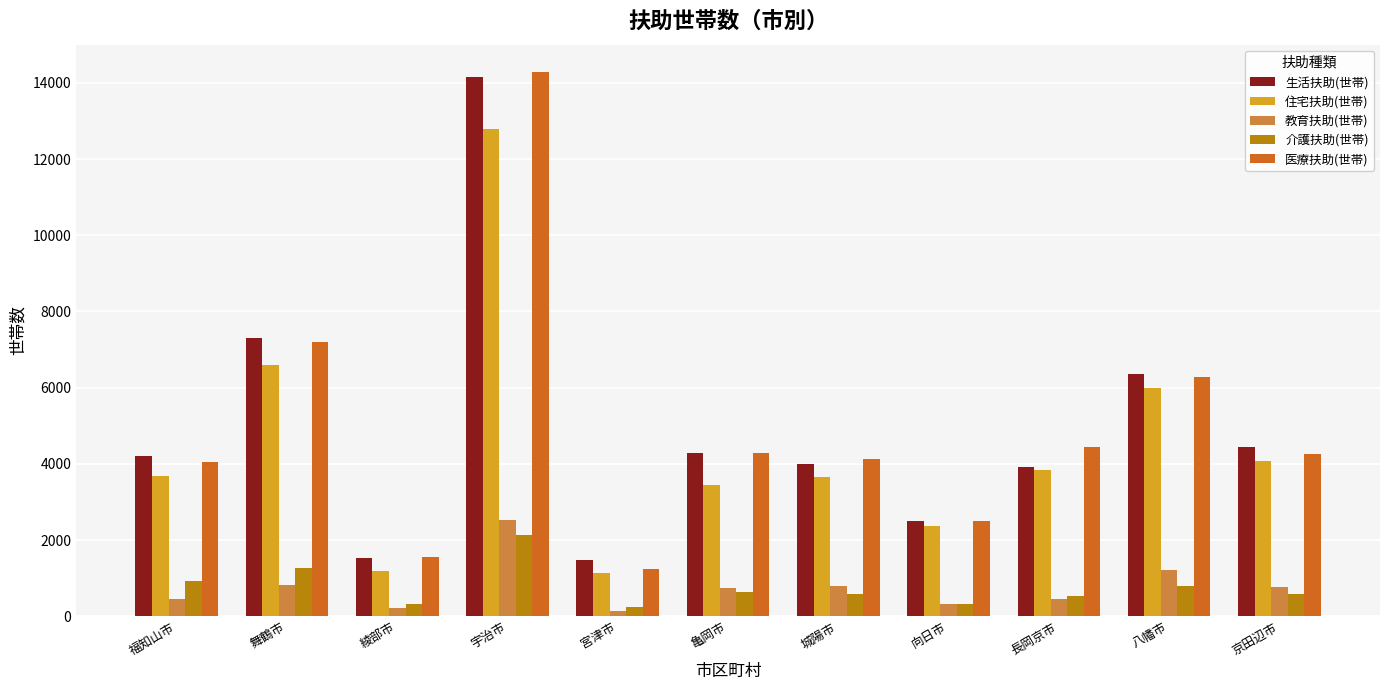

At which category is the sum across all series the highest?

宇治市